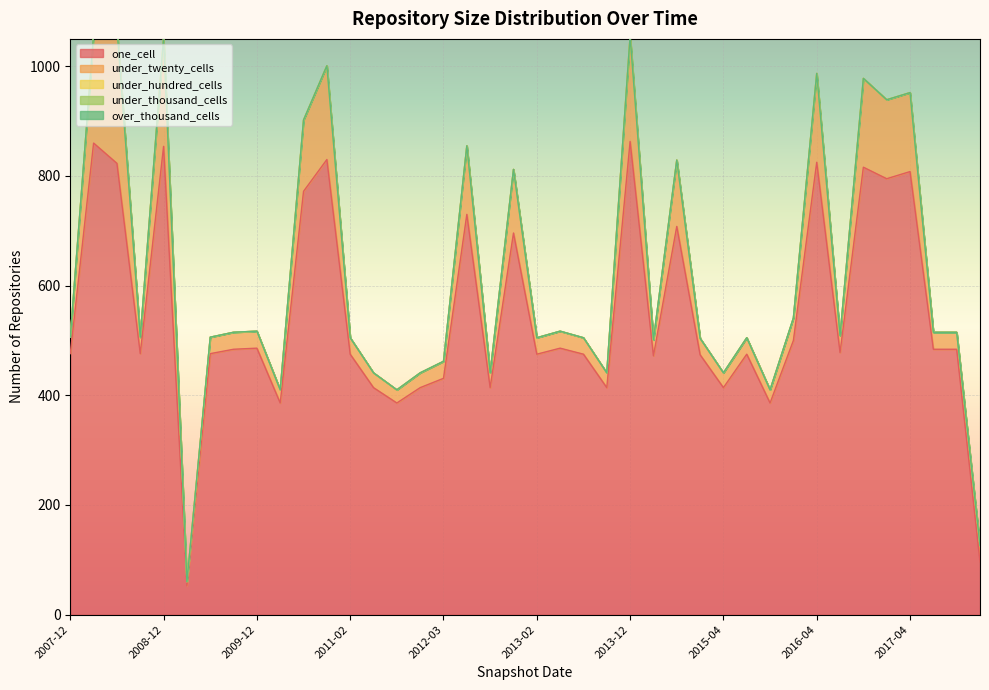

The value of under_hundred_cells at 2013-02-20 is 0. True or false?

True